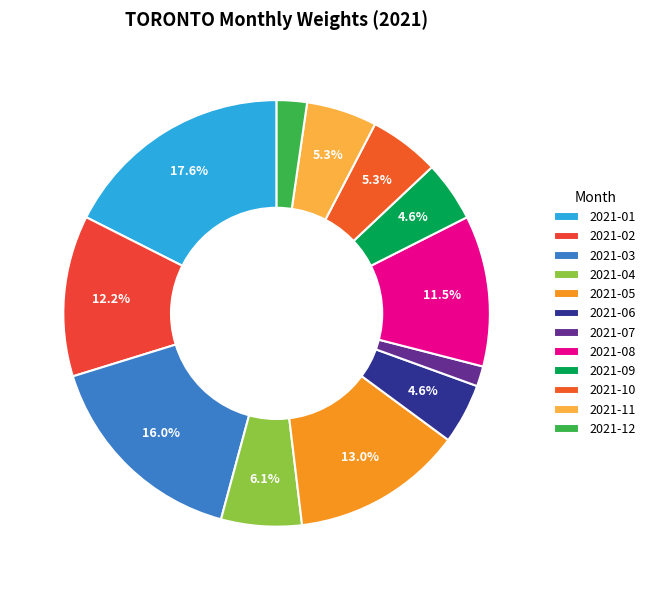

Which category has the smallest portion of the pie?

2021-07